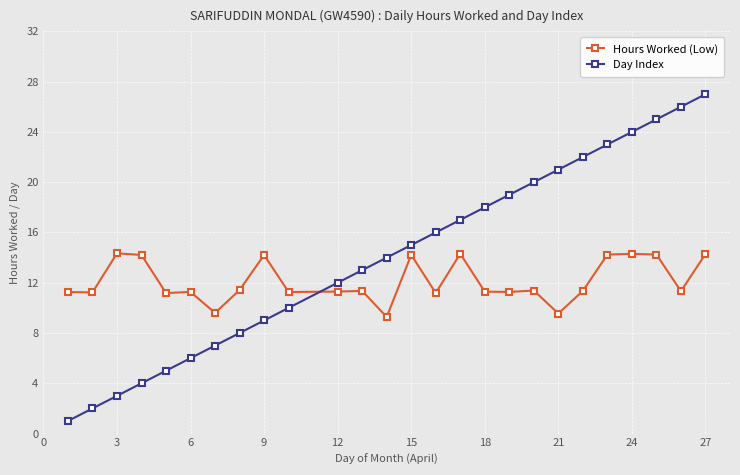

What is the highest value of the Hours Worked (Low) series?

14.3